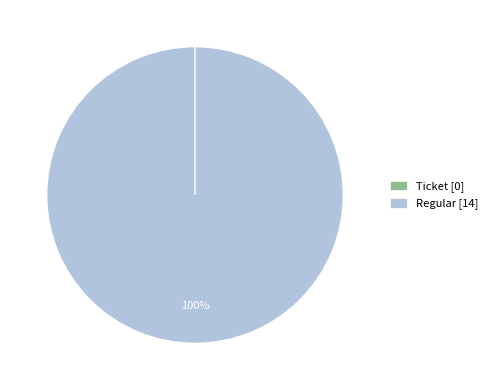

Which category has the biggest portion of the pie?

Regular